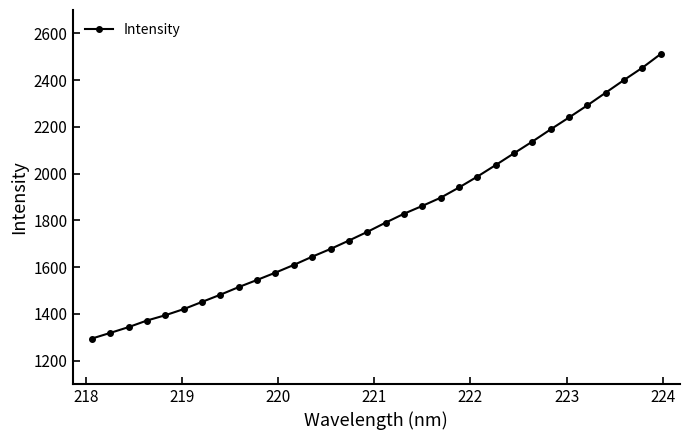

What is the maximum value shown in the chart?

2512.0